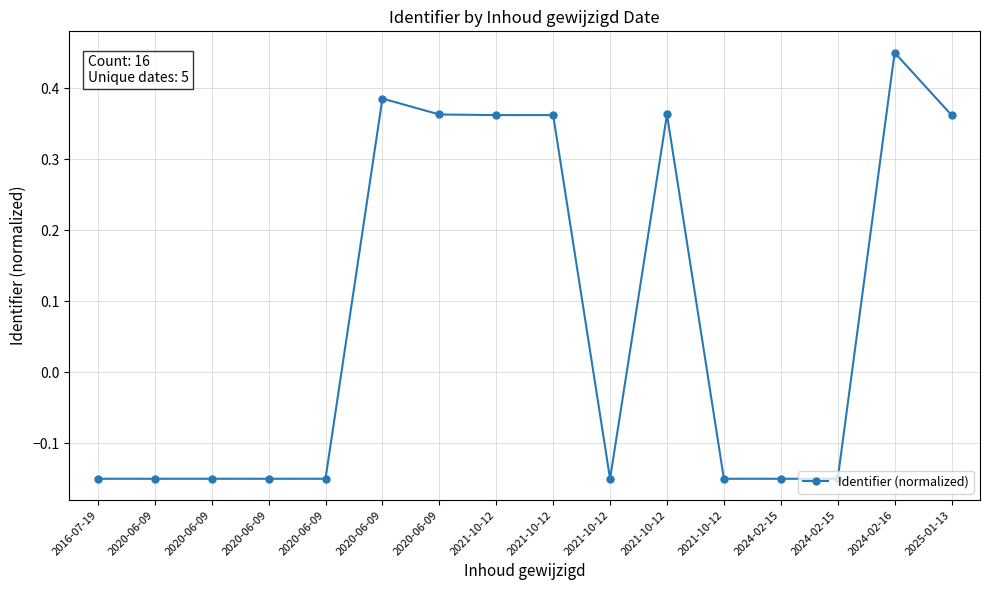

Which has a higher value, 2021-10-12 or 2020-06-09?

2021-10-12